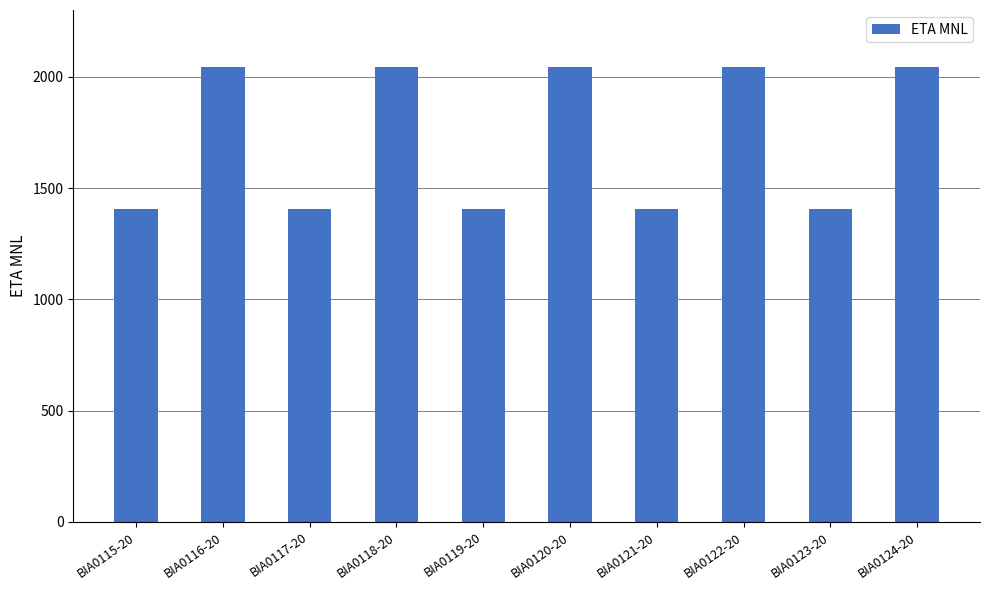

What is the sum of the values at BIA0124-20 and BIA0119-20?

3450